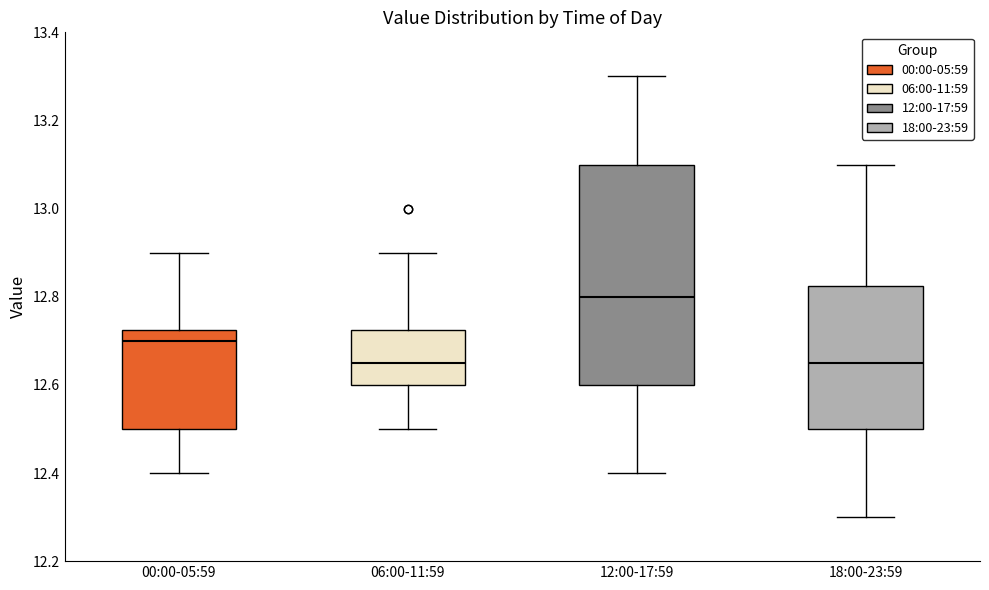

Reading left to right, transcribe this box plot: for each box, give where its median line is, the range the box spans, and where its two whiskers end, as read against the y-axis. The values are not printed on the chart, so give them approximately, as read against the axis.

00:00-05:59: median 12.70, box 12.50 to 12.72, whiskers 12.40 to 12.90
06:00-11:59: median 12.66, box 12.60 to 12.72, whiskers 12.50 to 12.90
12:00-17:59: median 12.80, box 12.60 to 13.10, whiskers 12.40 to 13.30
18:00-23:59: median 12.66, box 12.50 to 12.82, whiskers 12.30 to 13.10